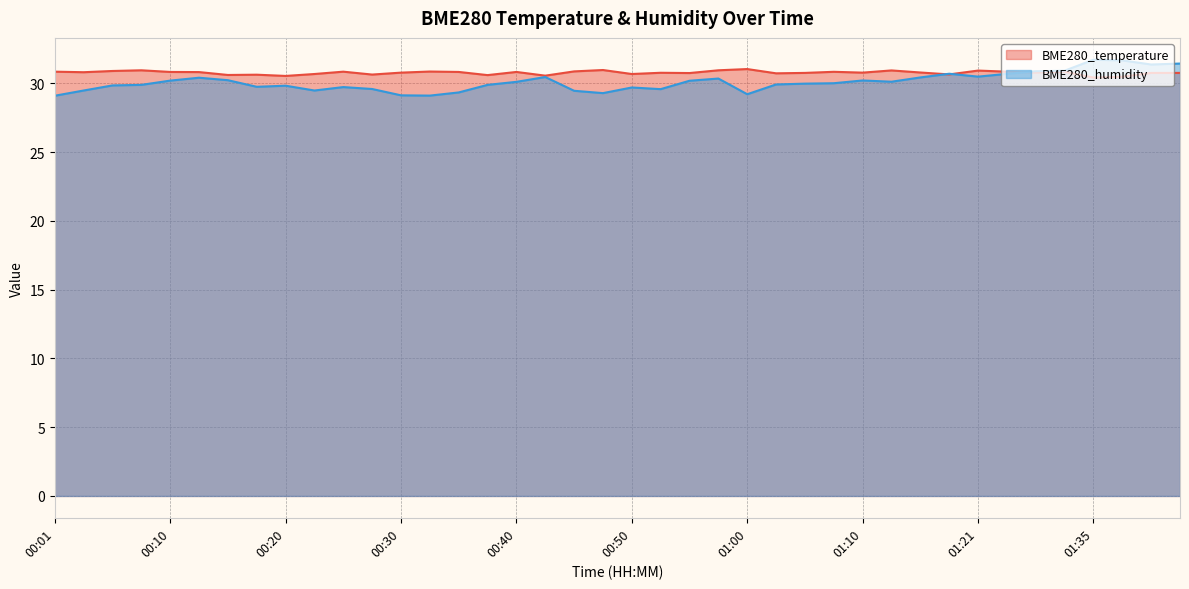

How many lines are shown in the chart?

2